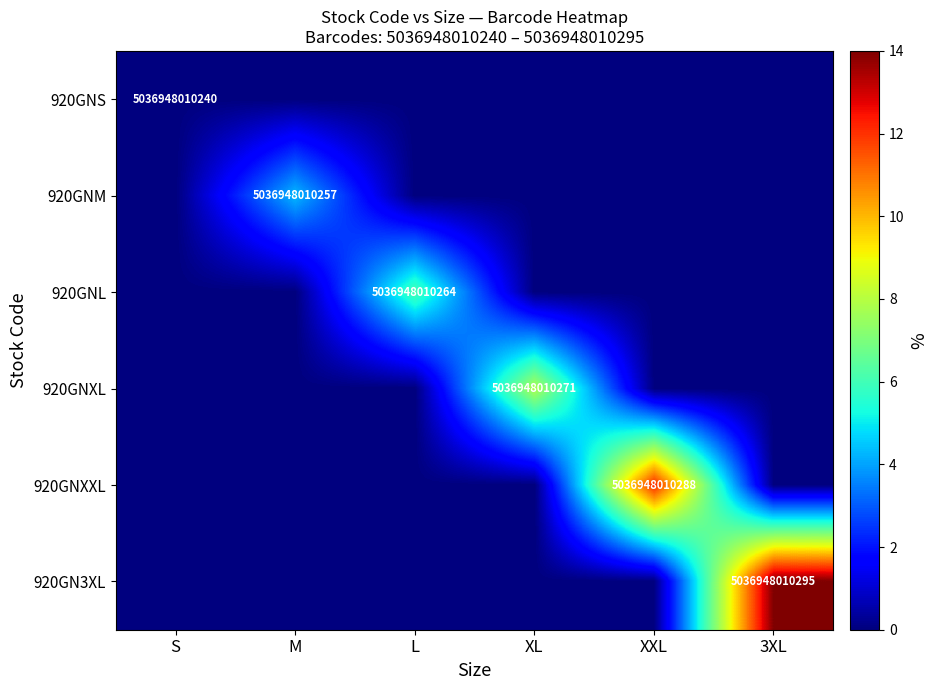

The 920GNL series shows 5036948010264 at L. True or false?

True